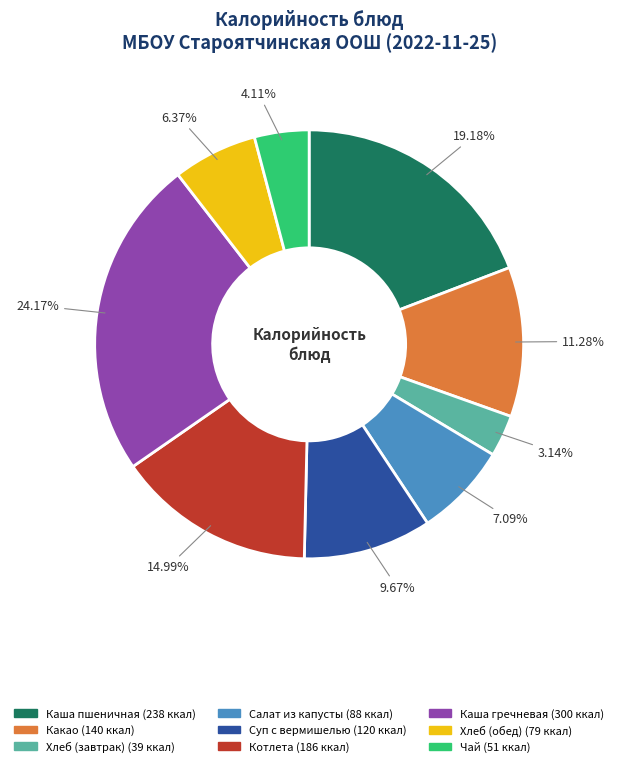

How many slices are in this pie chart?

9